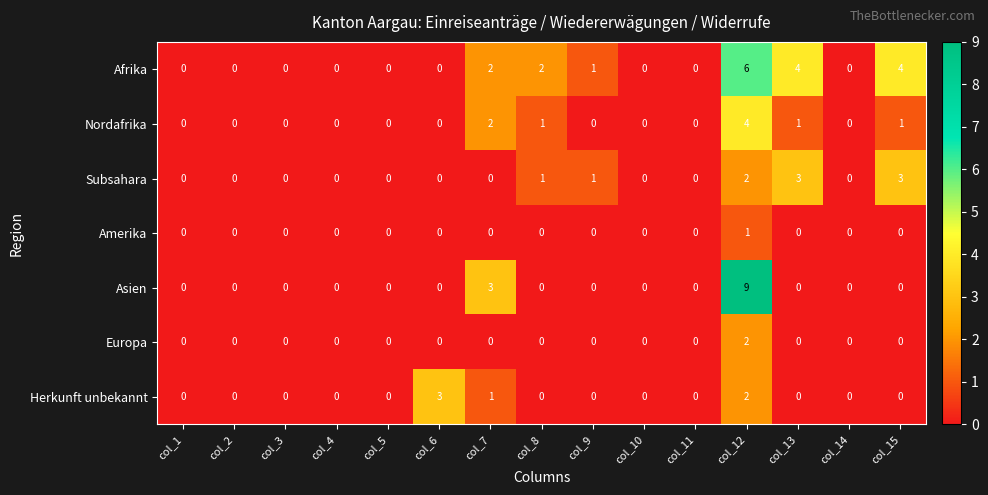

The Nordafrika series shows 1 at col_15. True or false?

True